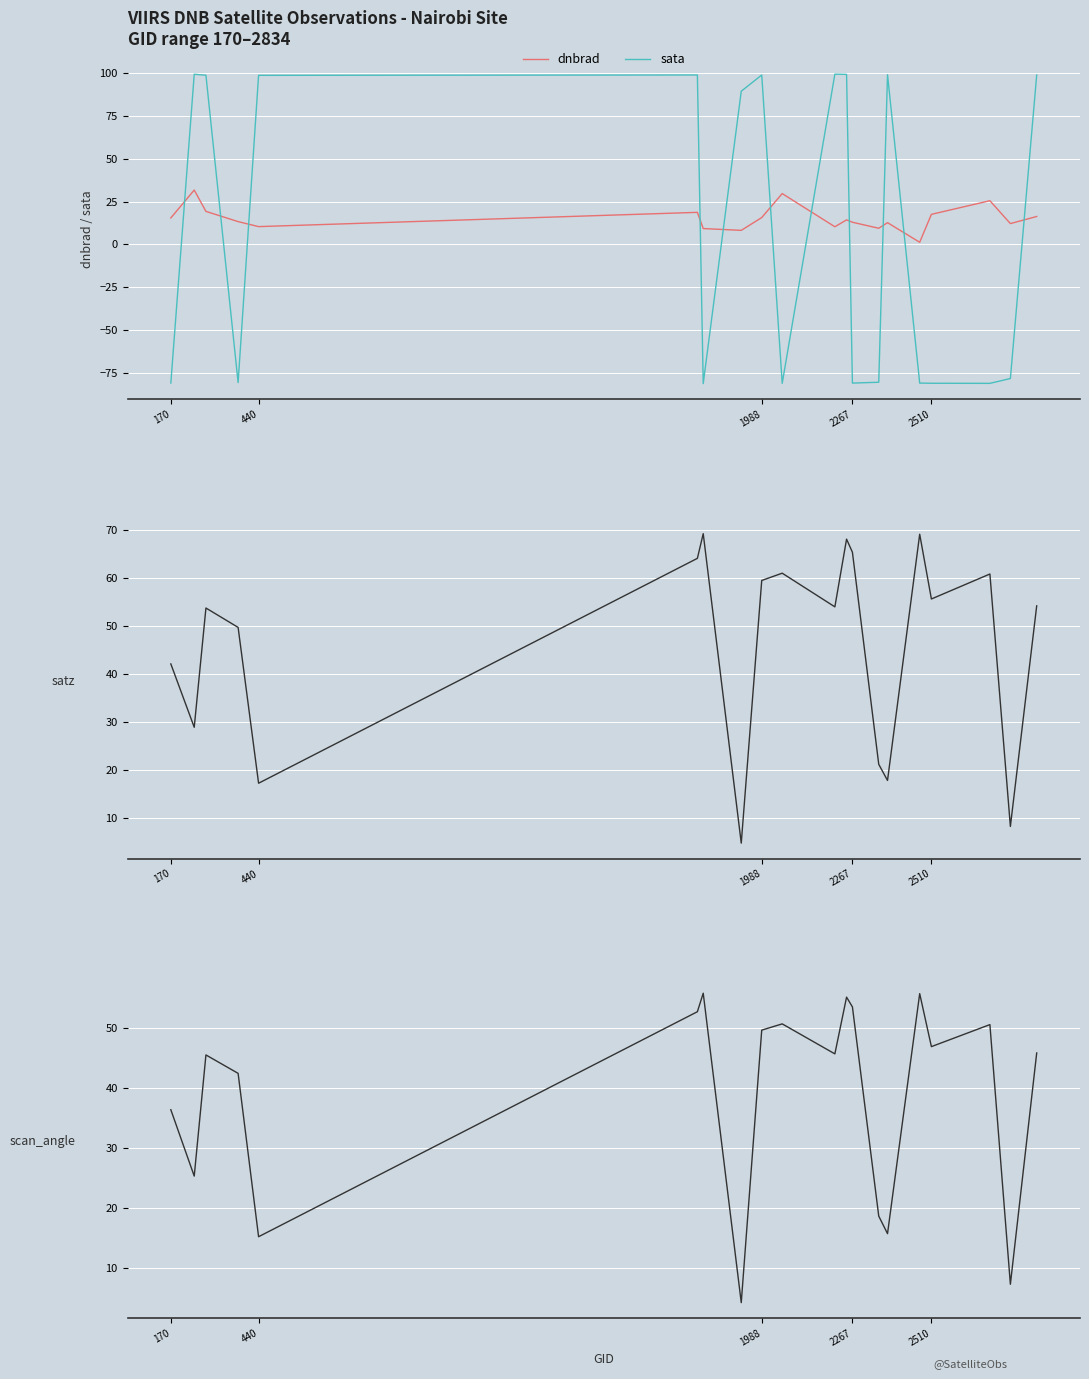

After their last crossing, which series has the higher values: dnbrad or sata?

sata